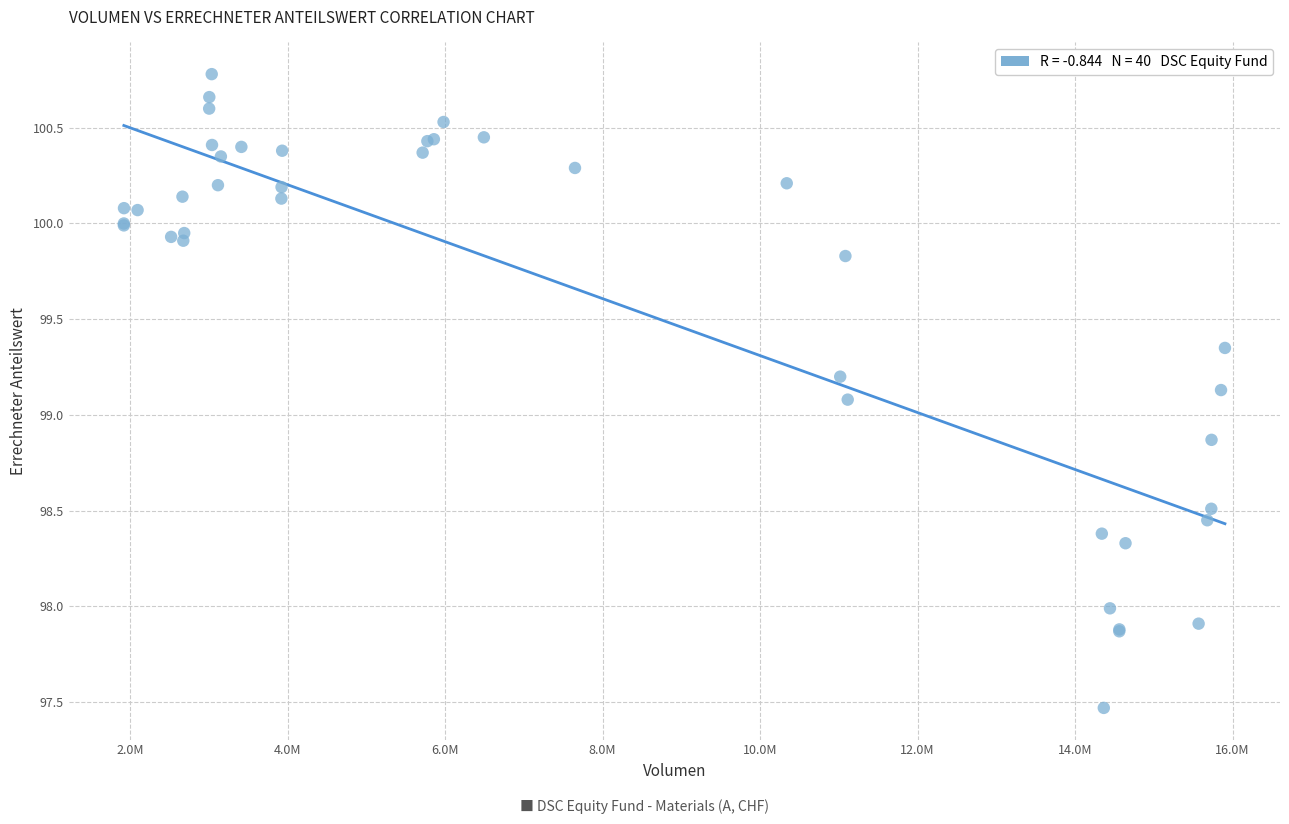

What Y value in the scatter plot is closest to 99?

99.1